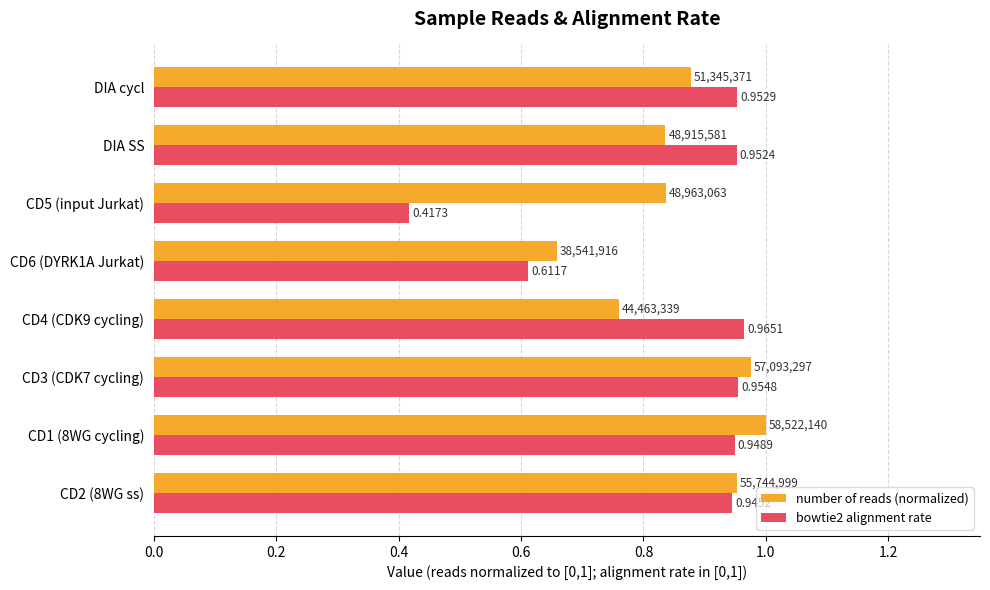

Is the value of bowtie2 alignment rate at CD3 (CDK7 cycling) greater than the value of number of reads (normalized) at CD4 (CDK9 cycling)?

Yes